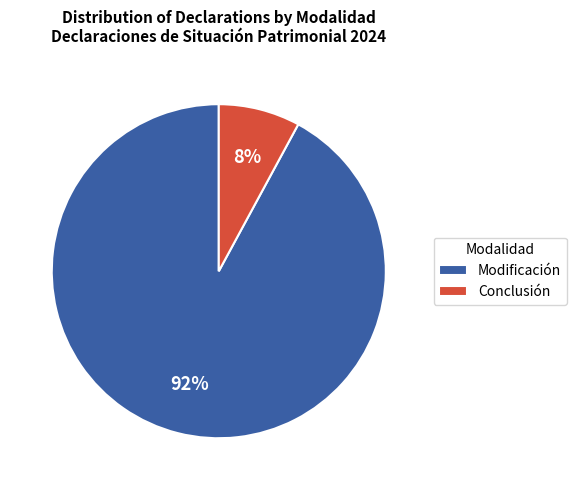

True or false: Conclusión accounts for 1% of the total.

False